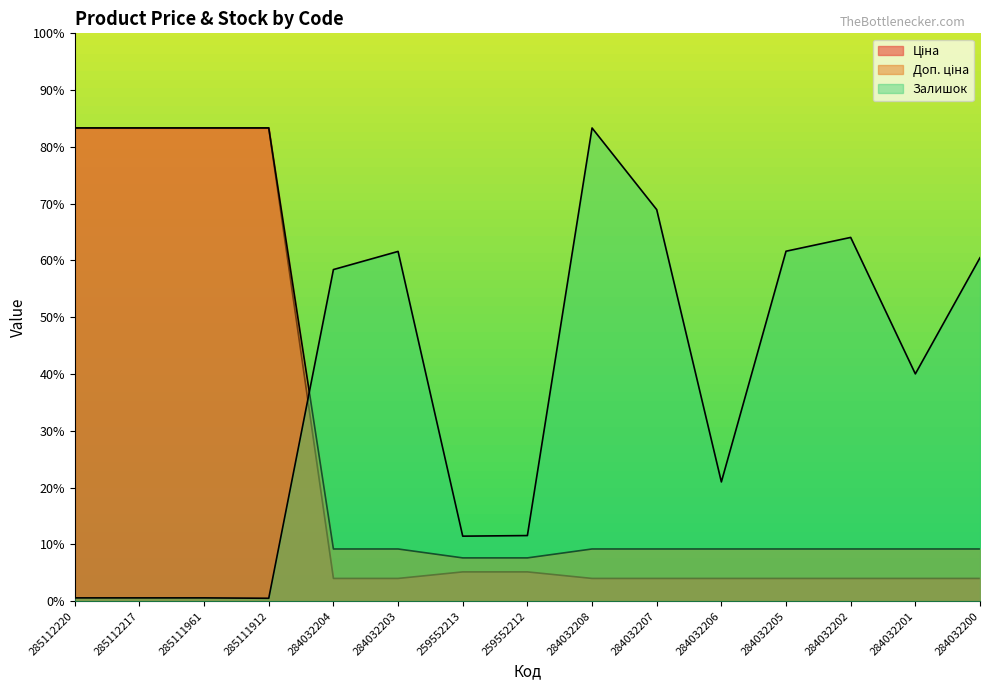

Is it true that Залишок equals 17.7 at 285111961?

True